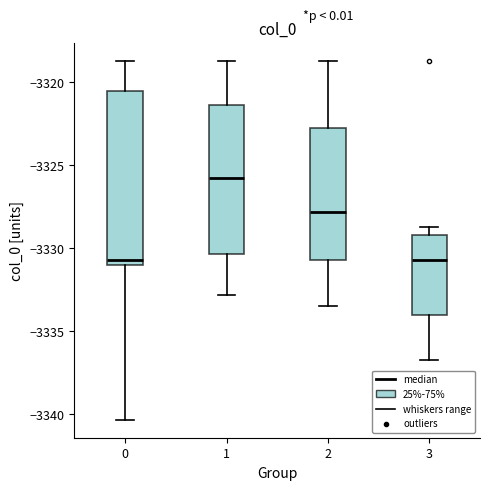

Comparing the boxes themselves (not the whiskers), which one is the tallest?

0